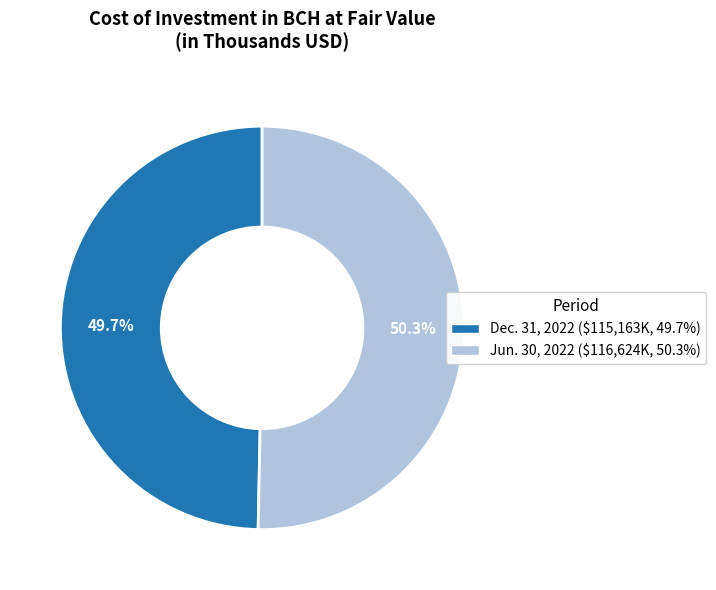

Is there a majority slice in this chart?

Yes